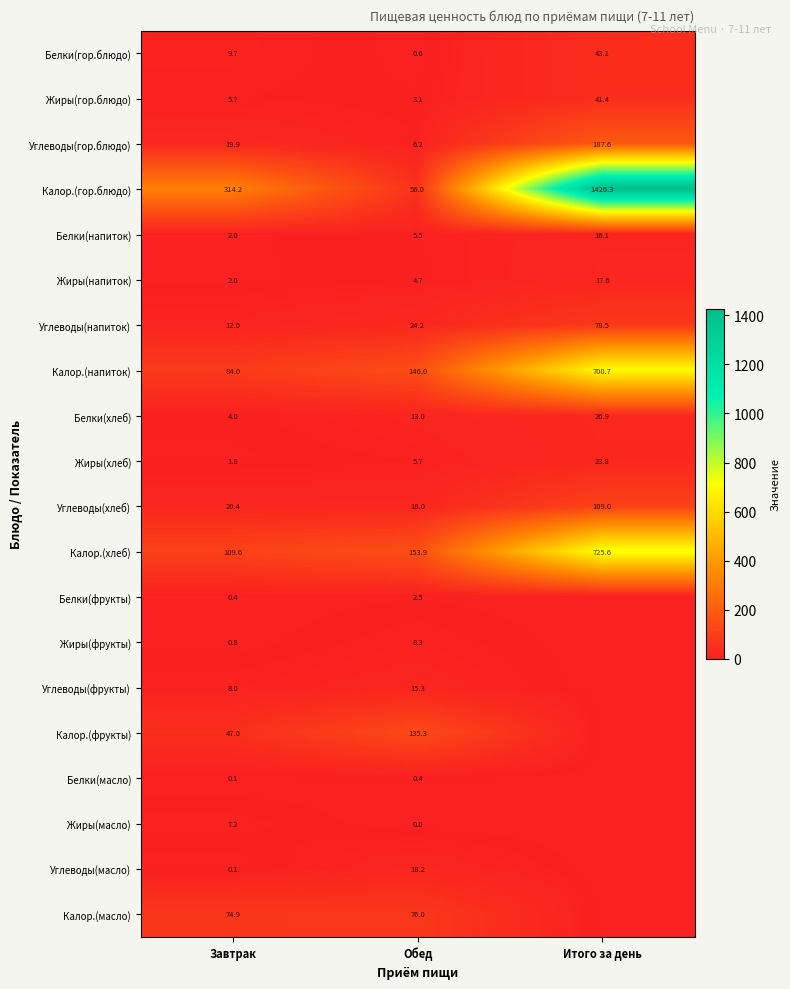

Is it true that Белки(масло) equals 0.1 at Завтрак?

True